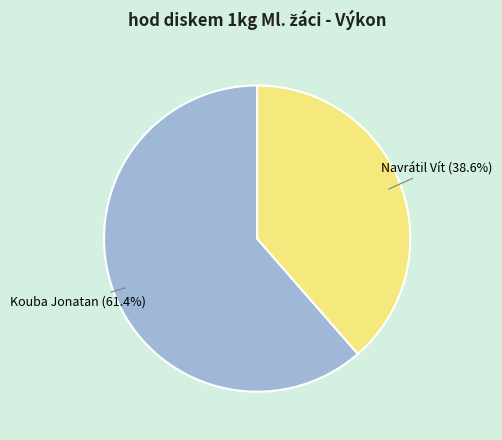

To the nearest percent, what percentage of the pie is Navrátil Vít?

39%